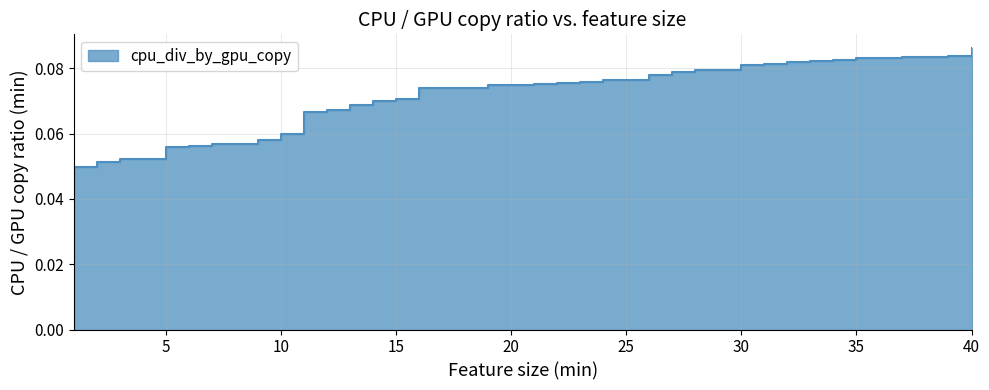

True or false: the data has more than 0 interior local peaks.

False